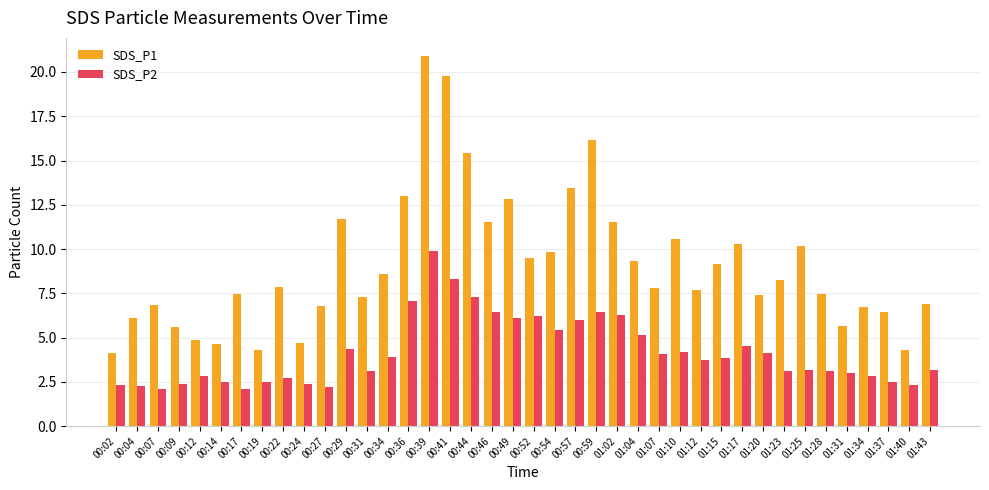

The SDS_P1 series shows 20.9 at 00:39. True or false?

True